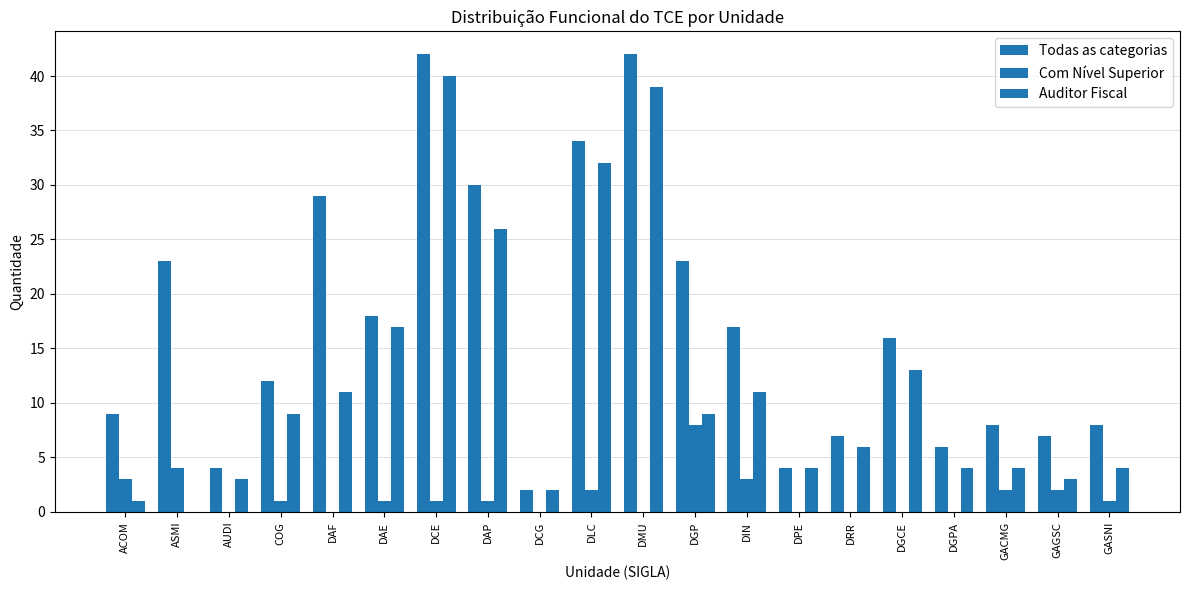

Is it true that Todas as categorias equals 8 at GACMG?

True